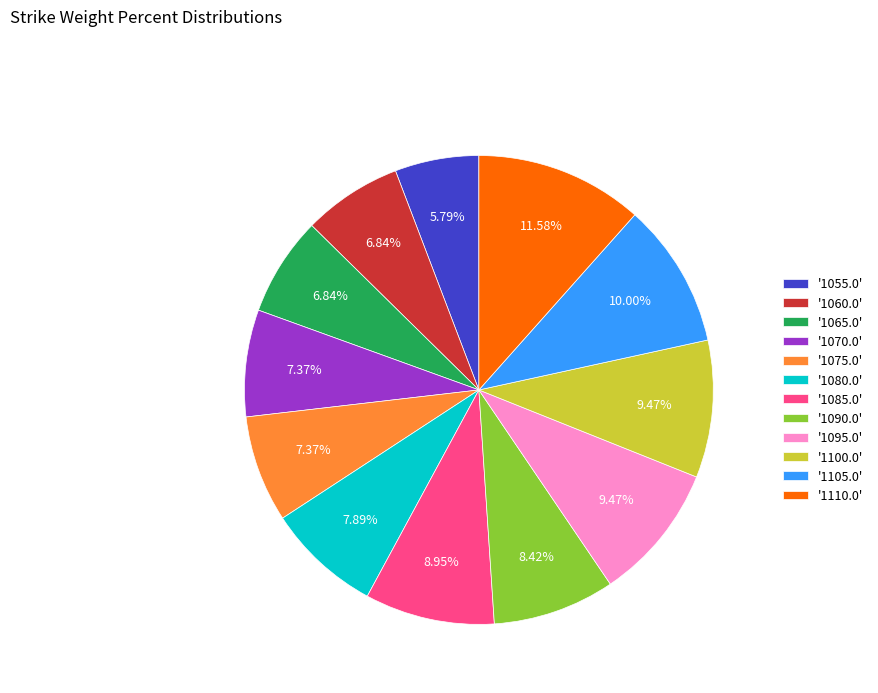

Count the number of slices in the pie.

12